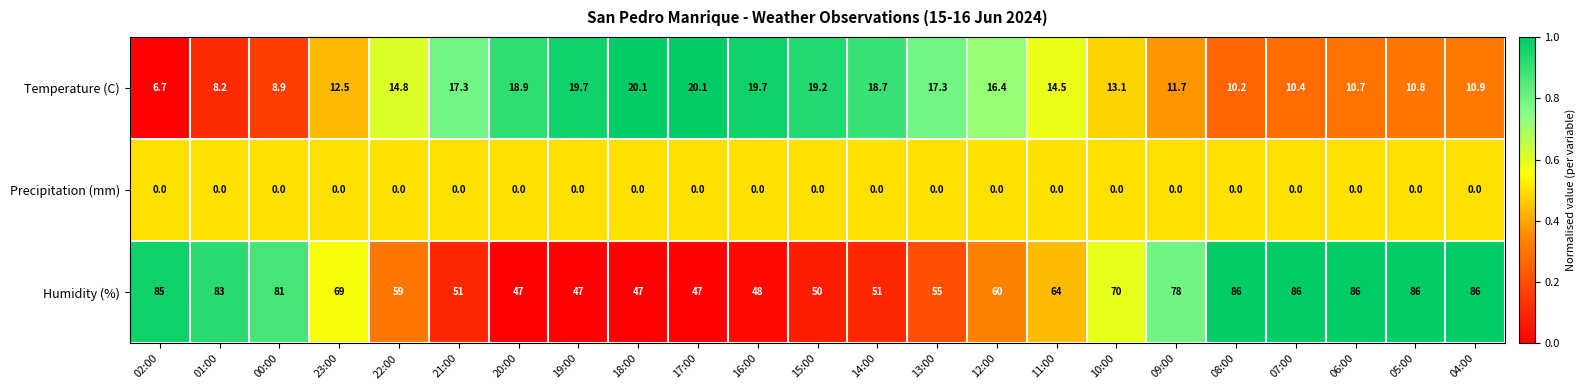

The Temperature (C) series shows 19.7 at 19:00. True or false?

True